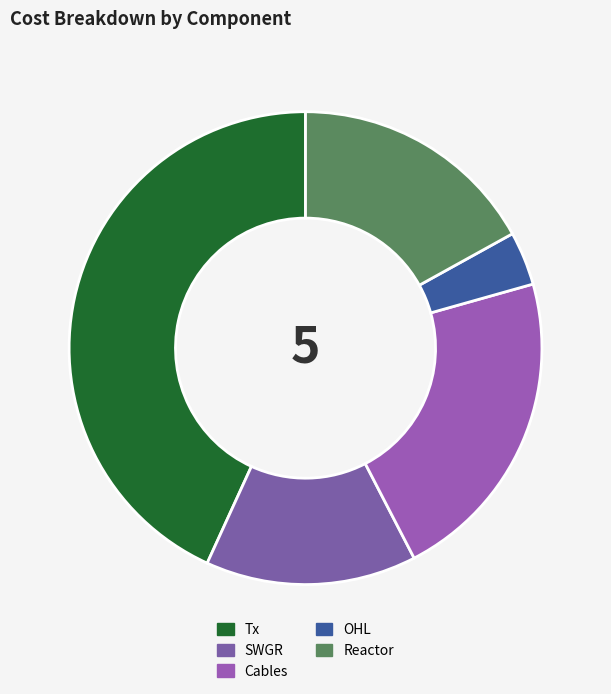

Count the number of slices in the pie.

5